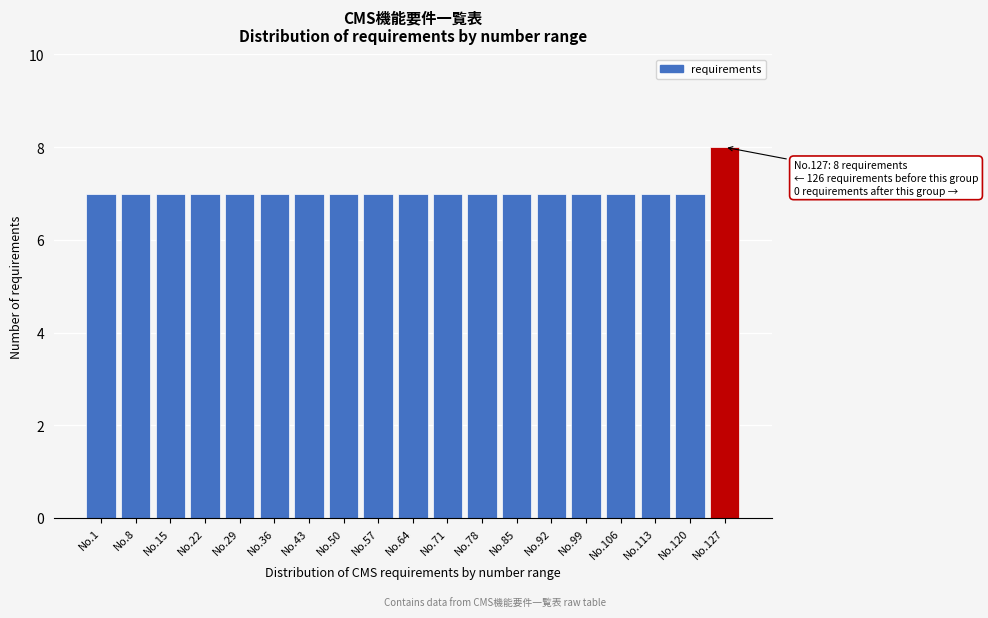

Reading left to right, extract all data points from this chart.

No.1=7	No.8=7	No.15=7	No.22=7	No.29=7	No.36=7	No.43=7	No.50=7	No.57=7	No.64=7	No.71=7	No.78=7	No.85=7	No.92=7	No.99=7	No.106=7	No.113=7	No.120=7	No.127=8